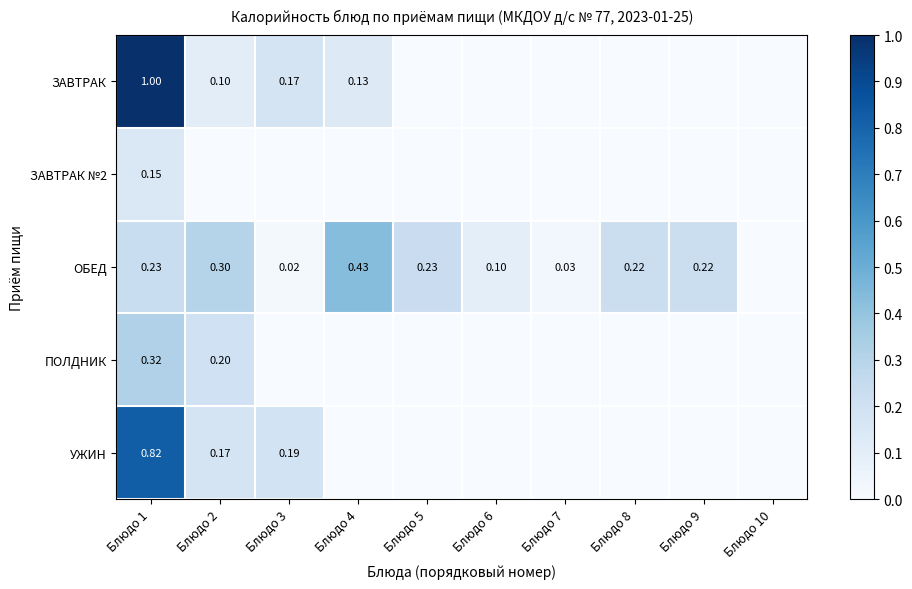

What is the spread (max minus min) of values at Блюдо 8?

0.2